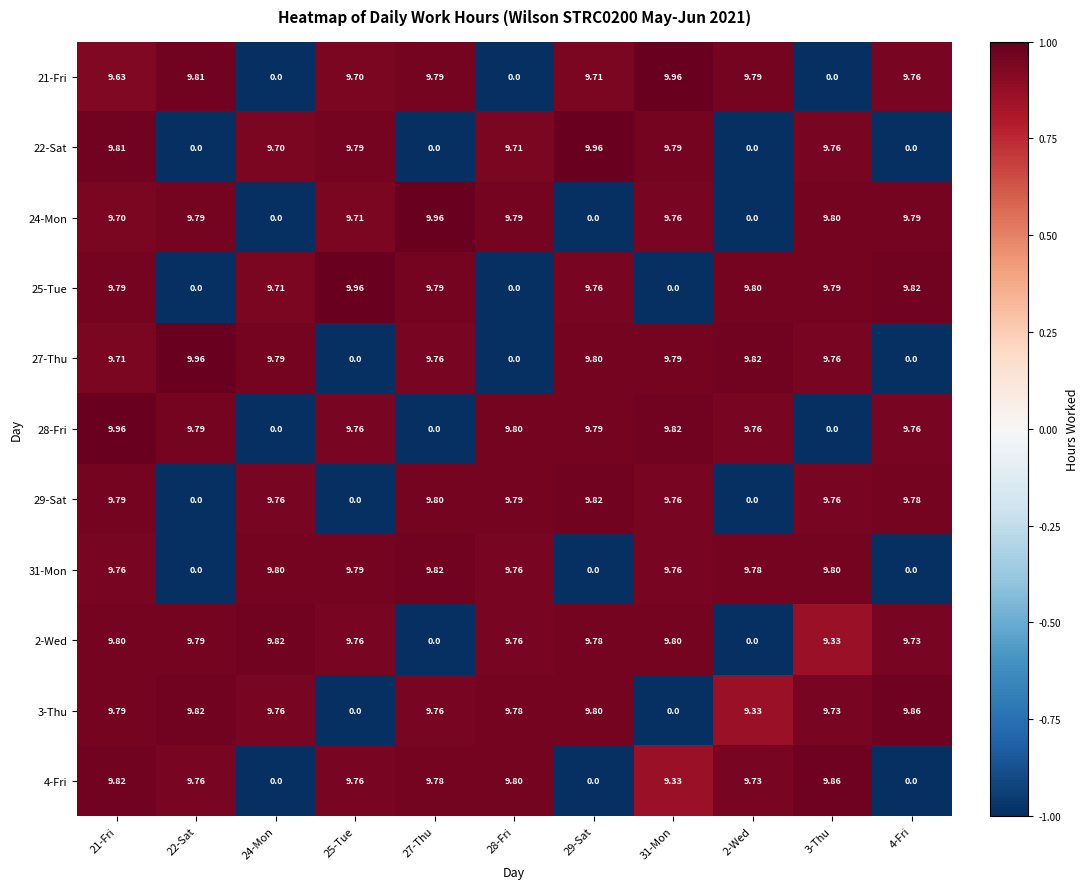

Is the value of 24-Mon at 4-Fri greater than the value of 31-Mon at 29-Sat?

Yes